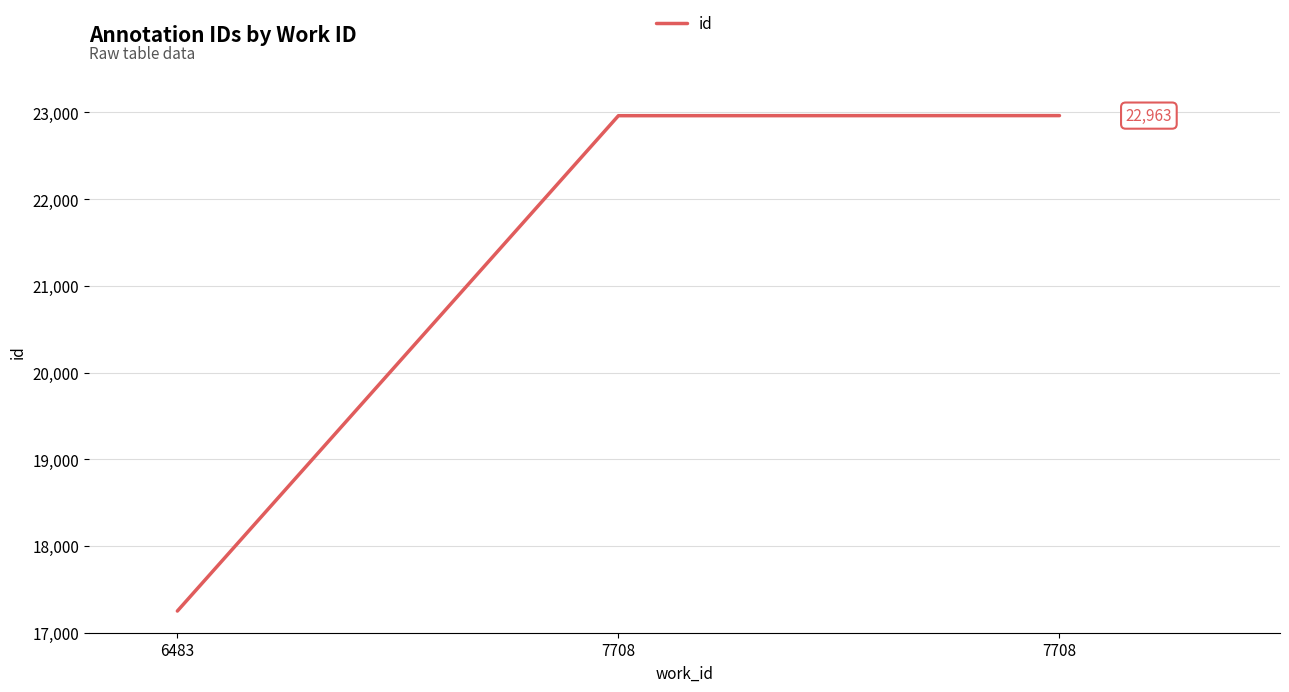

Does the chart have visible grid lines?

Yes